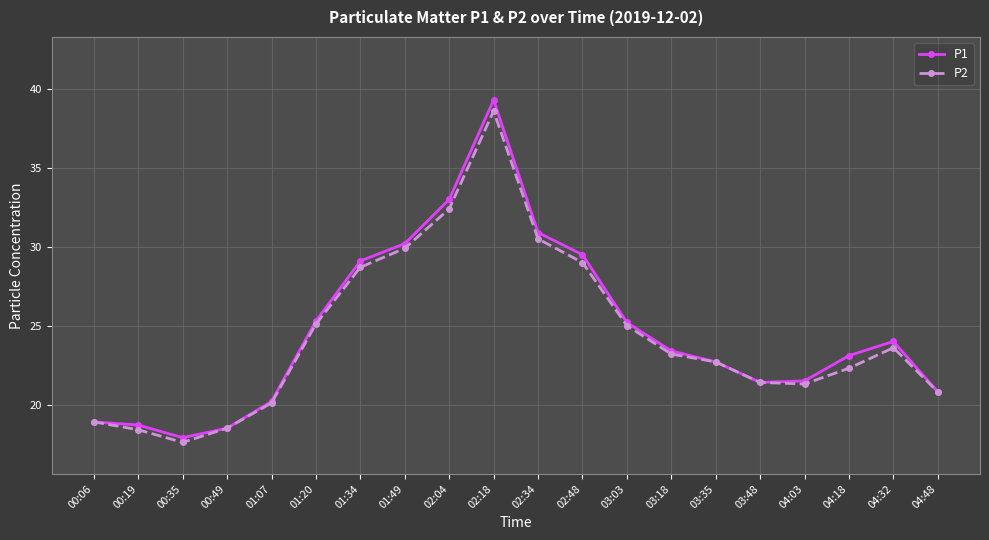

What is the average value of the P1 series?

24.7